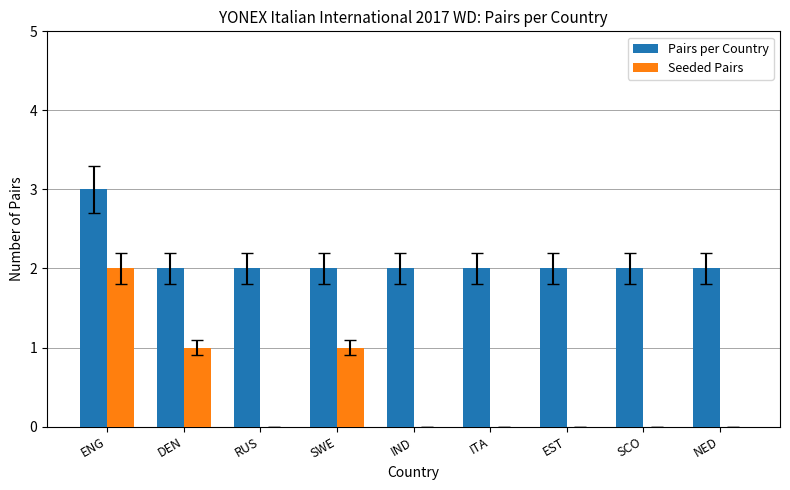

Which label corresponds to the largest value in the chart?

ENG